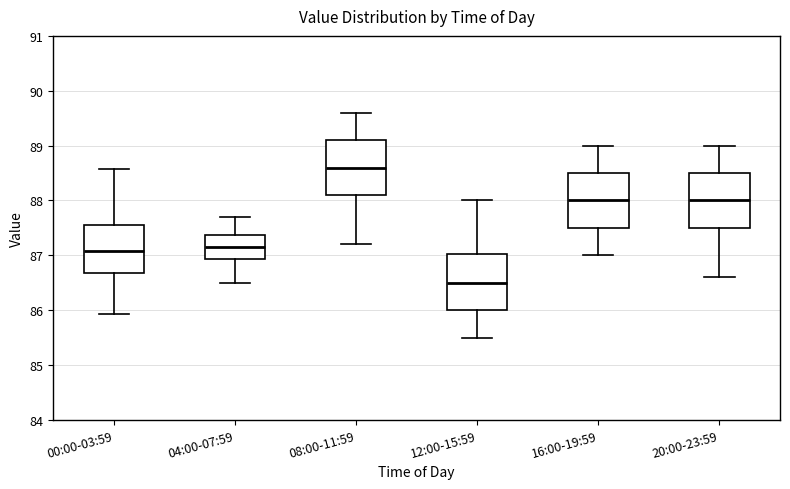

Reading left to right, transcribe this box plot: for each box, give where its median line is, the range the box spans, and where its two whiskers end, as read against the y-axis. The values are not printed on the chart, so give them approximately, as read against the axis.

00:00-03:59: median 87.1, box 86.7 to 87.5, whiskers 85.9 to 88.6
04:00-07:59: median 87.2, box 86.9 to 87.4, whiskers 86.5 to 87.7
08:00-11:59: median 88.6, box 88.1 to 89.1, whiskers 87.2 to 89.6
12:00-15:59: median 86.5, box 86.0 to 87.0, whiskers 85.5 to 88.0
16:00-19:59: median 88.0, box 87.5 to 88.5, whiskers 87.0 to 89.0
20:00-23:59: median 88.0, box 87.5 to 88.5, whiskers 86.6 to 89.0